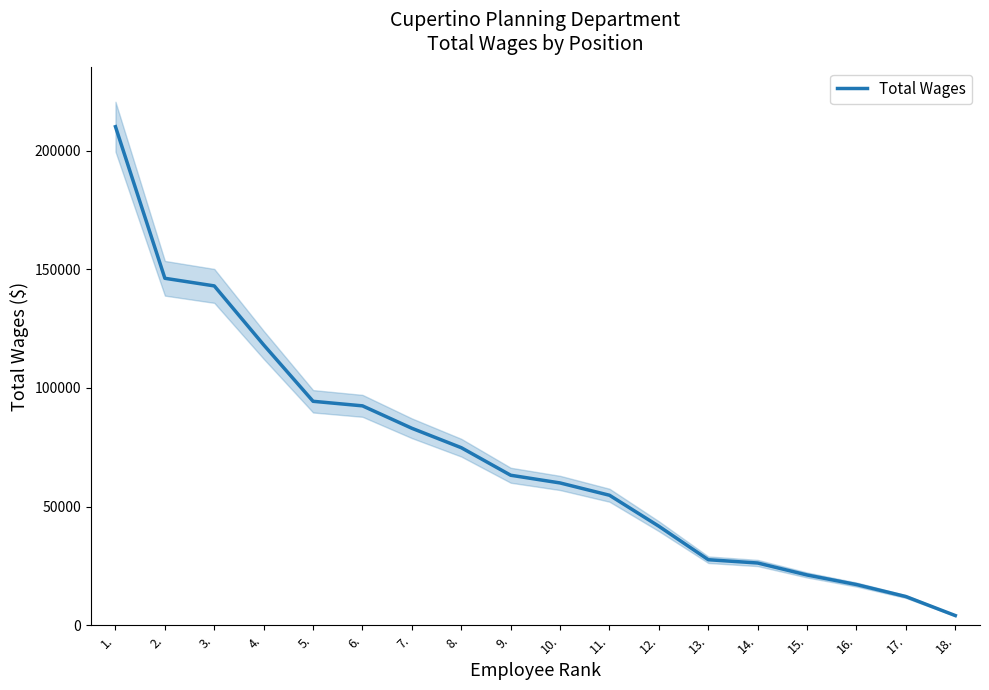

What is the label of the 18th point from the left?

18.